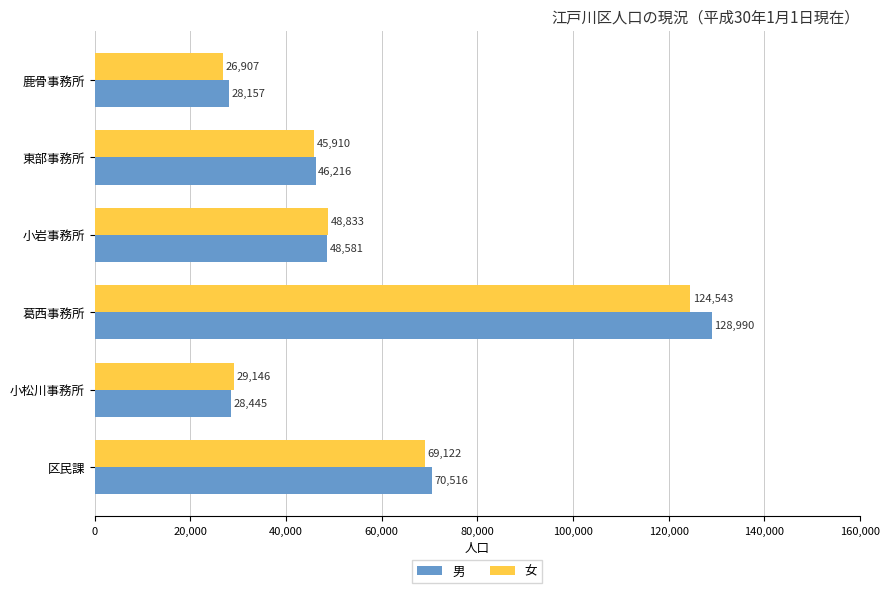

What is the difference between the 女 values at 葛西事務所 and 鹿骨事務所?

97636